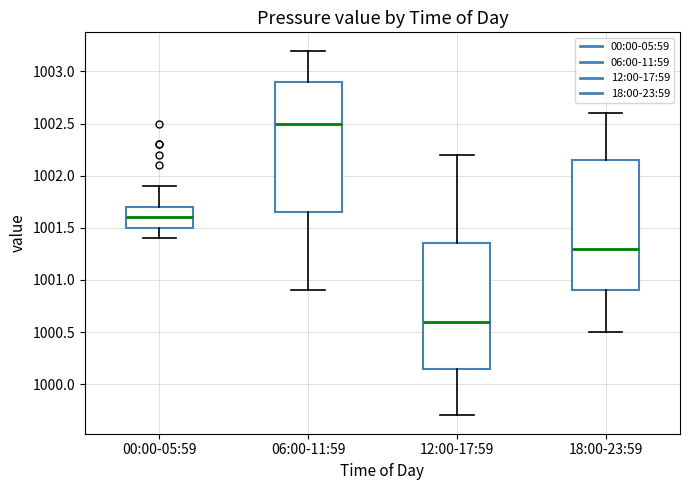

Where does the upper whisker of the box for 00:00-05:59 end on the y-axis? The values are not printed on the chart, so give them approximately, as read against the axis.

1001.90